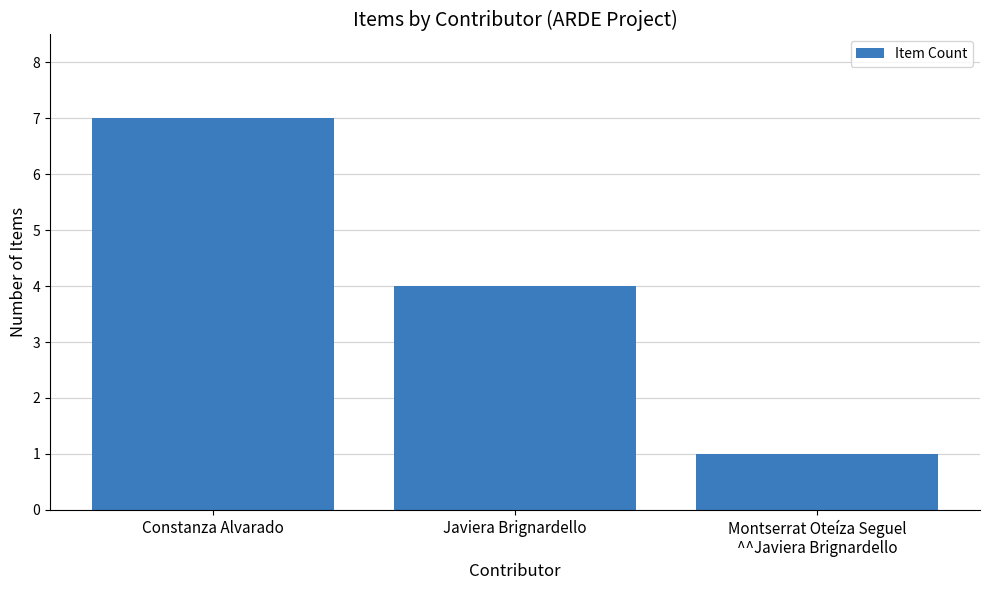

What is the average value?

4